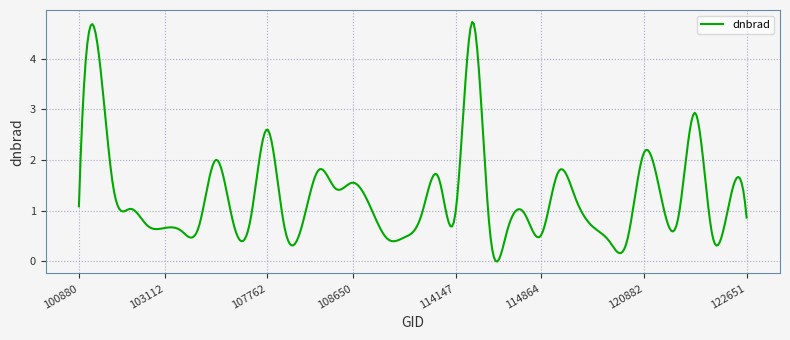

What is the difference between the maximum and minimum values?

4.7